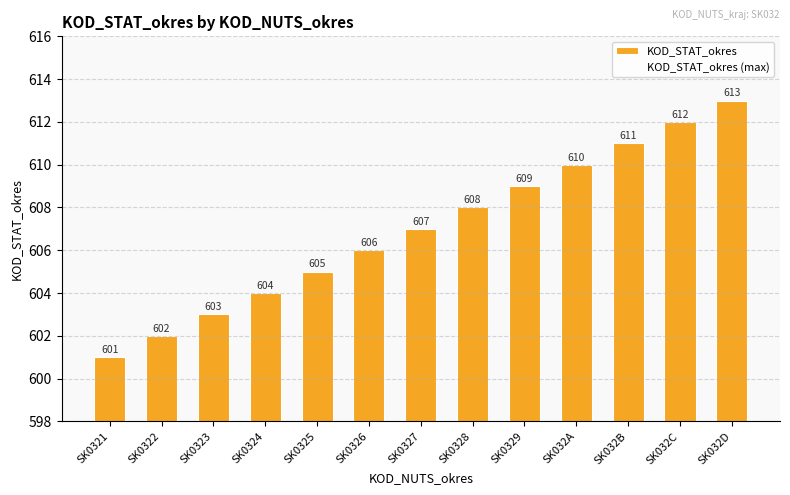

List the labels in order of value, largest first.

SK032D, SK032C, SK032B, SK032A, SK0329, SK0328, SK0327, SK0326, SK0325, SK0324, SK0323, SK0322, SK0321